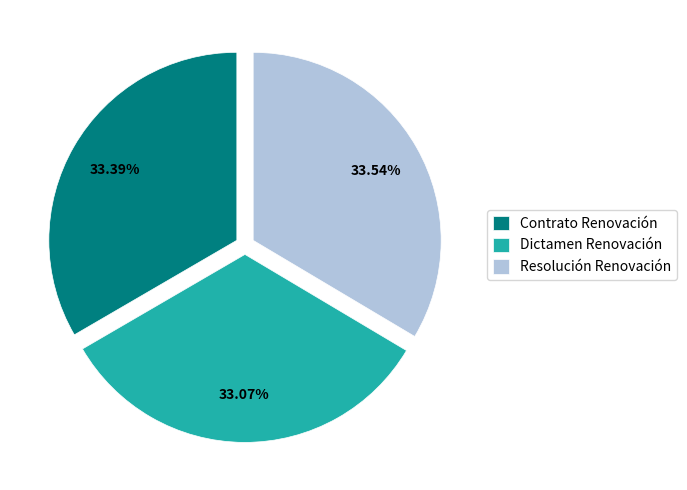

How many slices are in this pie chart?

3